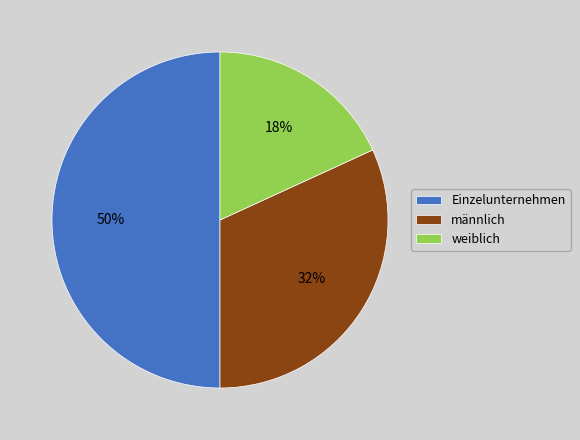

What percentage is the Einzelunternehmen slice, to the nearest percent?

50%